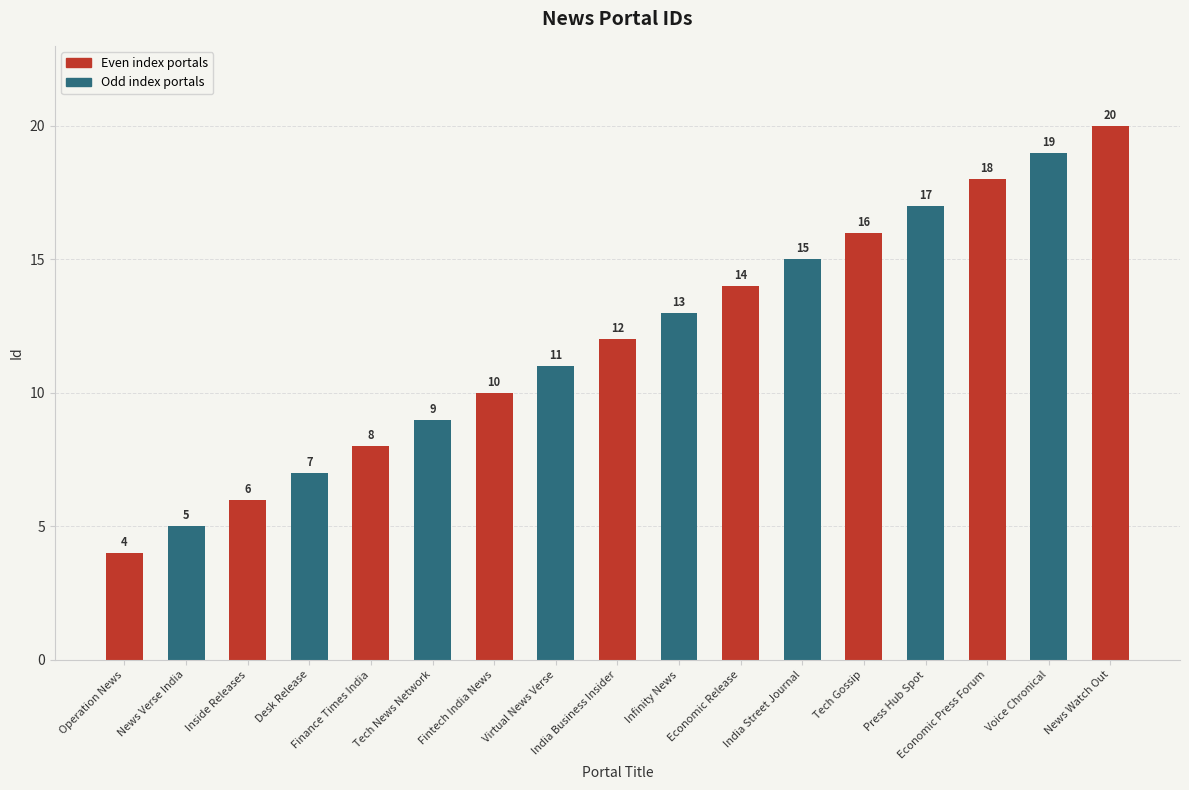

How many bars are there in total?

17